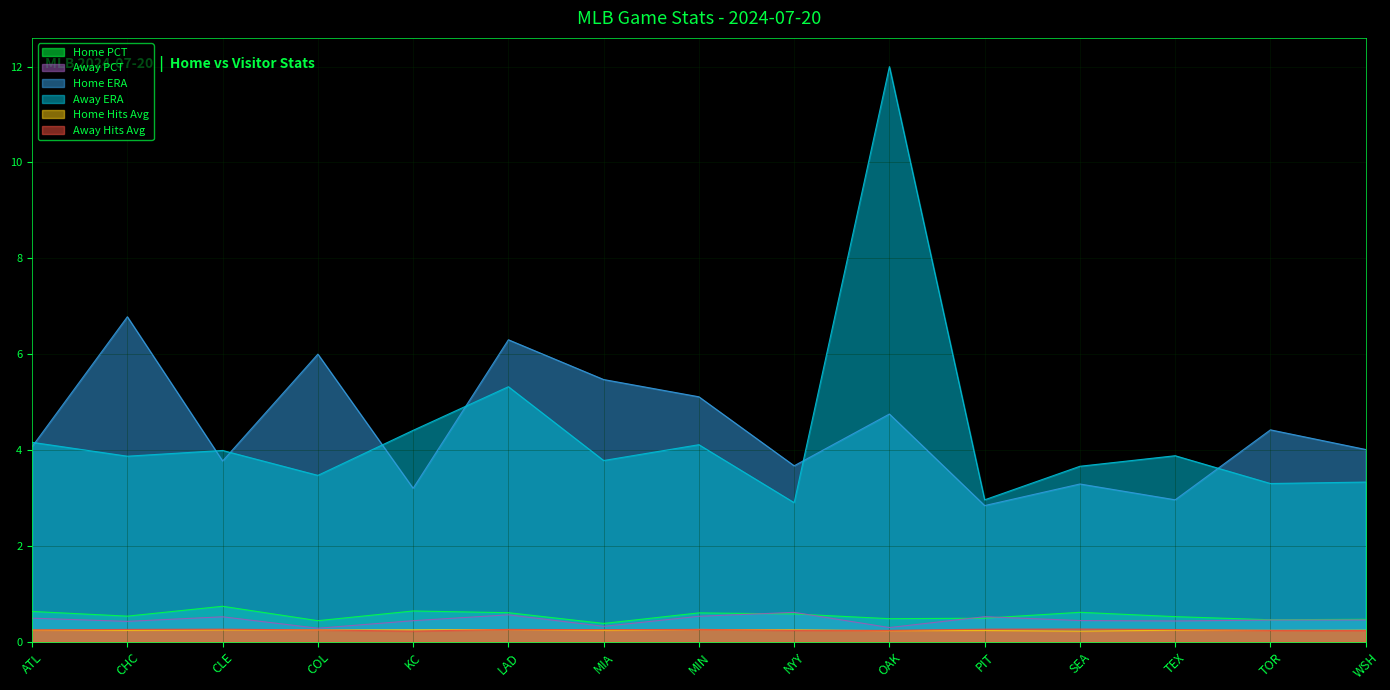

What is the label of the 15th point from the left?

WSH